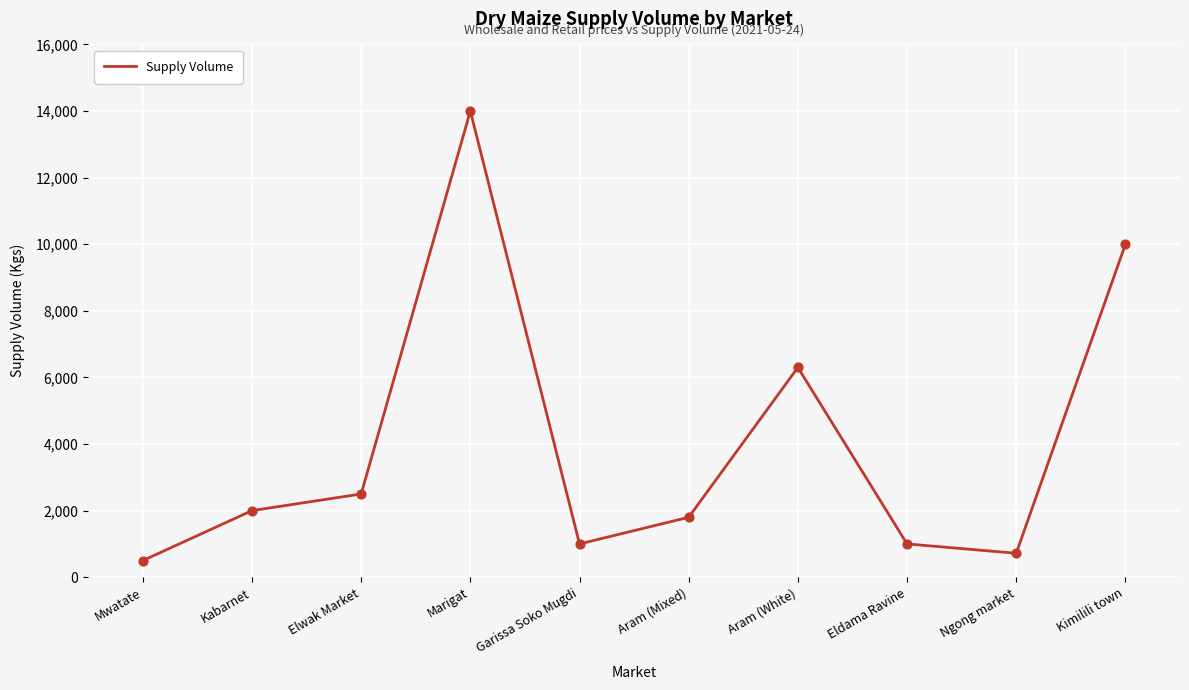

Between Mwatate and Marigat, which is larger?

Marigat